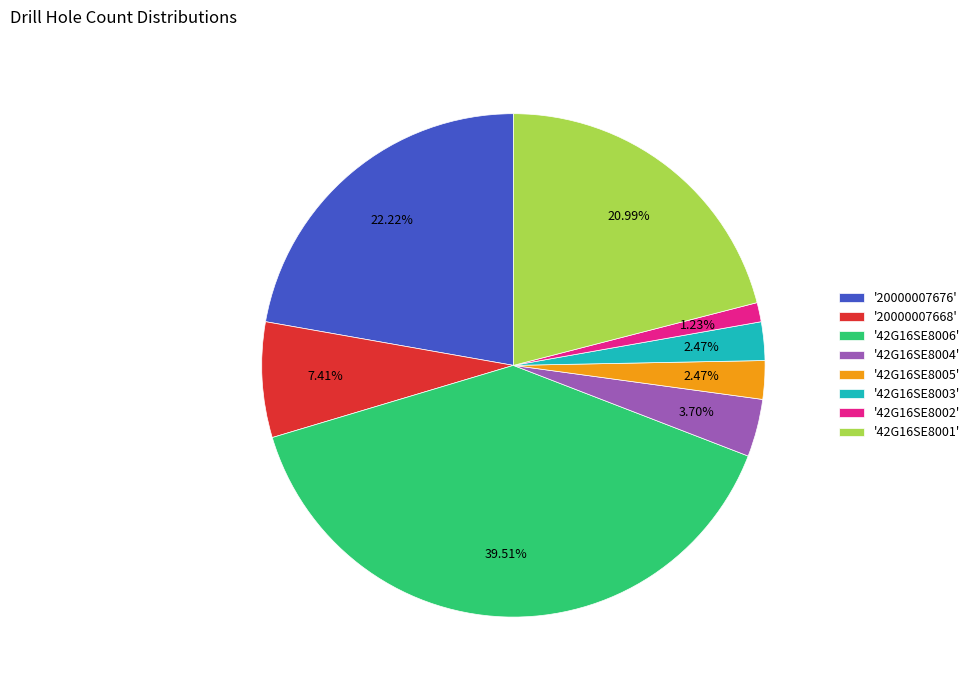

How many slices are in this pie chart?

8